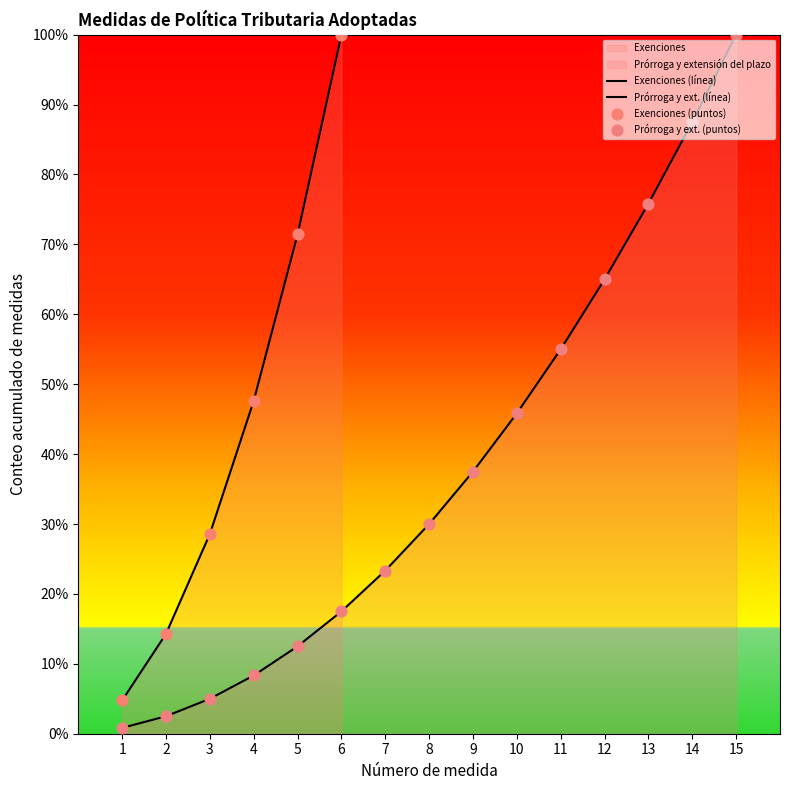

What is the change in value from 5 to 6?

+28.6